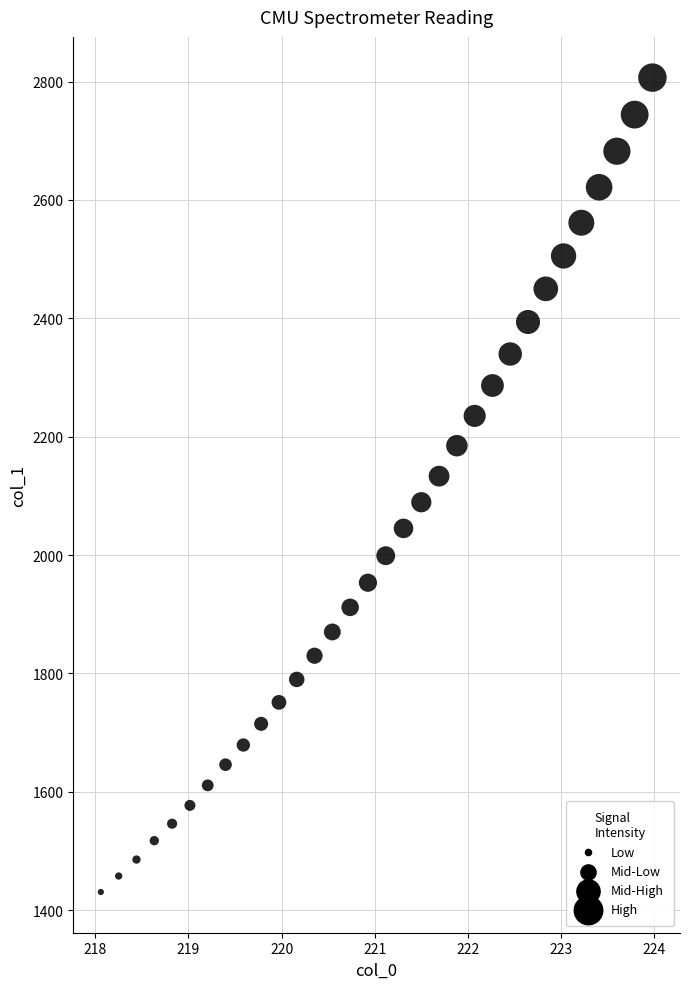

What is the range of X values (max minus min)?

5.9